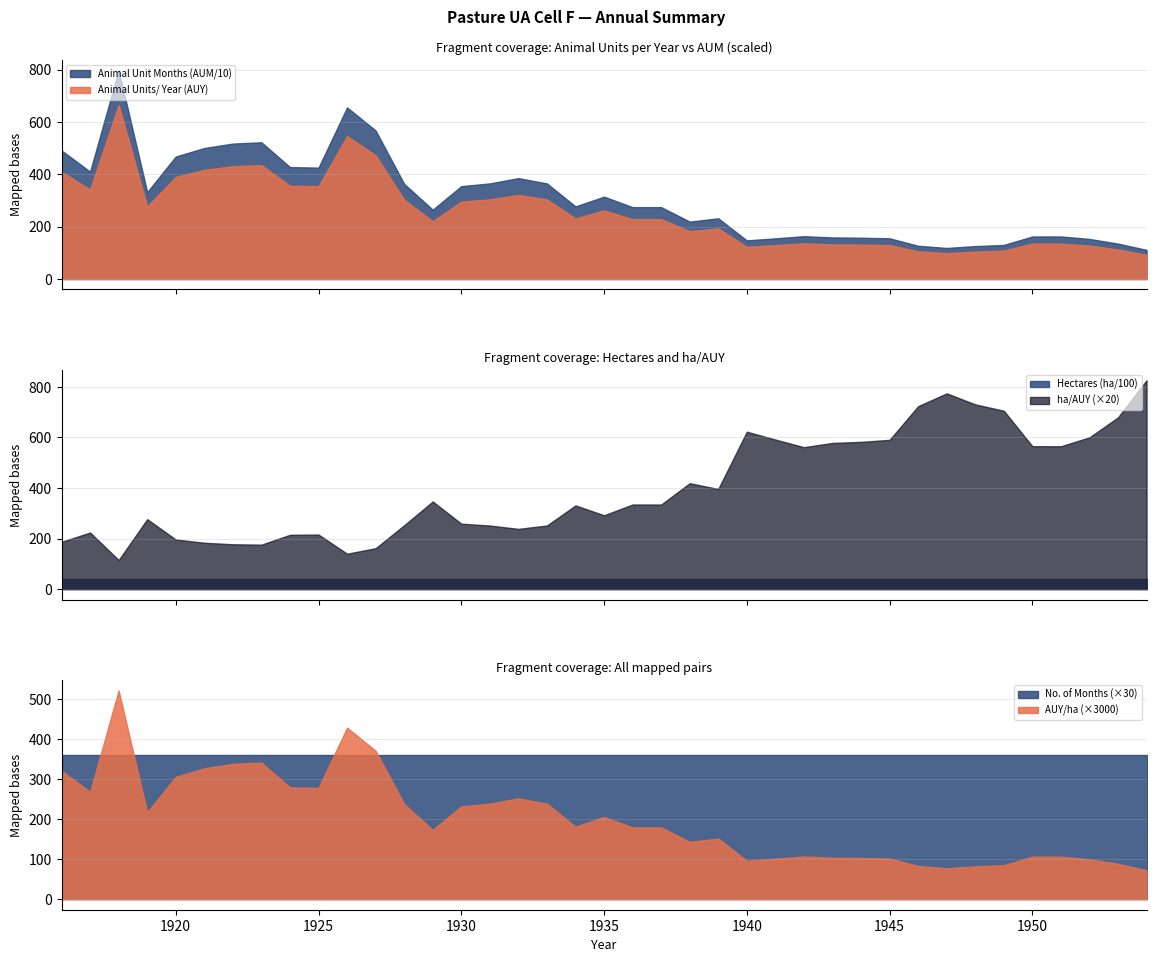

What is the total value across all series at 1941?

5552.0